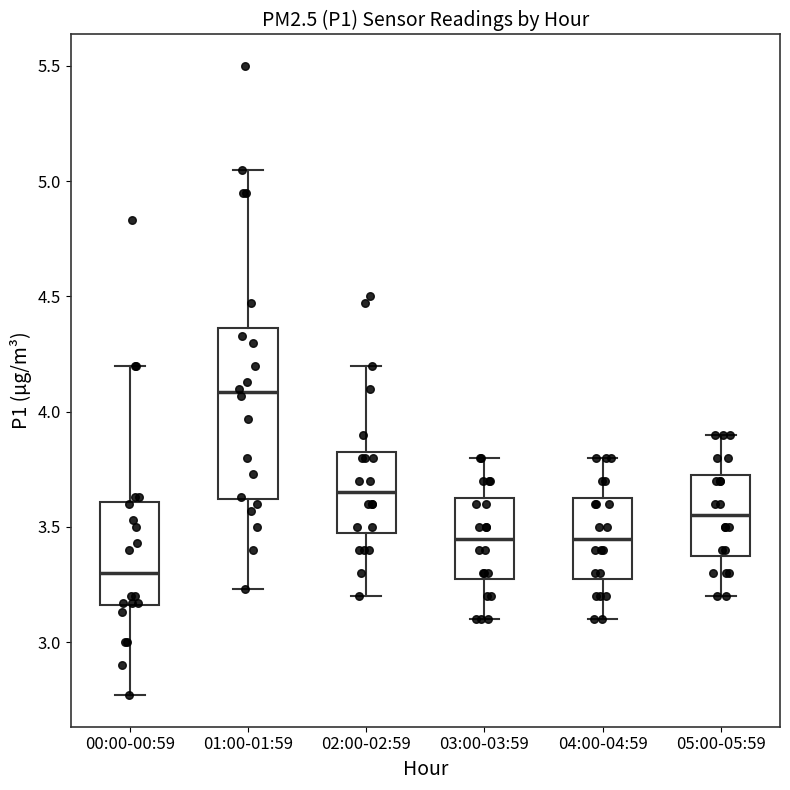

Reading left to right, transcribe this box plot: for each box, give where its median line is, the range the box spans, and where its two whiskers end, as read against the y-axis. The values are not printed on the chart, so give them approximately, as read against the axis.

00:00-00:59: median 3.30, box 3.15 to 3.60, whiskers 2.75 to 4.20
01:00-01:59: median 4.10, box 3.60 to 4.35, whiskers 3.25 to 5.05
02:00-02:59: median 3.65, box 3.50 to 3.85, whiskers 3.20 to 4.20
03:00-03:59: median 3.45, box 3.30 to 3.65, whiskers 3.10 to 3.80
04:00-04:59: median 3.45, box 3.30 to 3.65, whiskers 3.10 to 3.80
05:00-05:59: median 3.55, box 3.40 to 3.75, whiskers 3.20 to 3.90